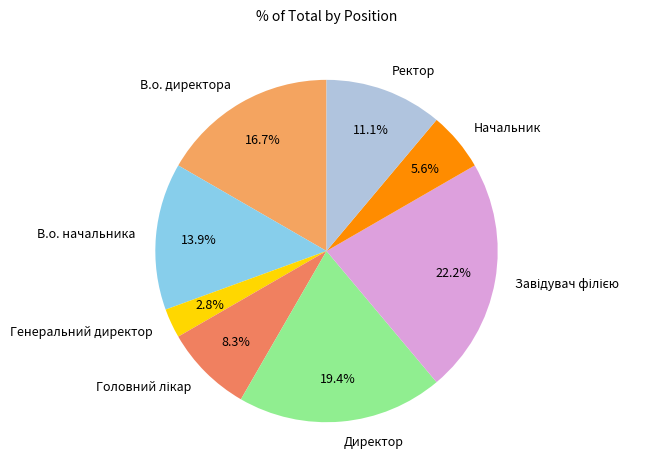

Approximately how many times larger is the value at Ректор compared to В.о. директора?

0.7